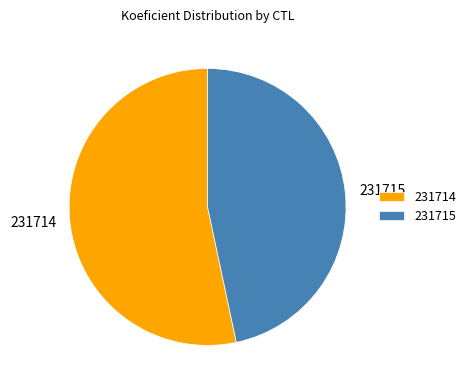

Do 231715 and 231714 together represent more than half of the pie?

Yes